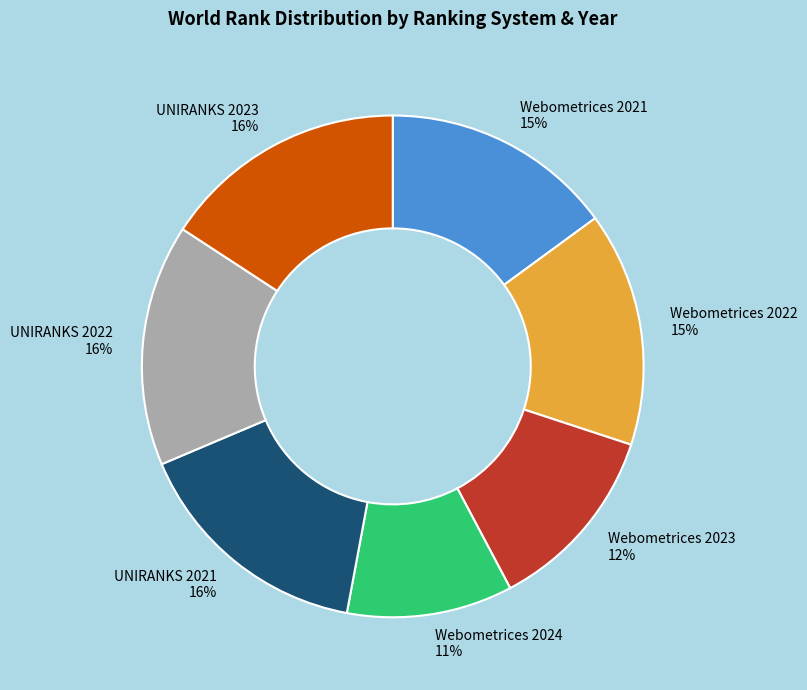

Count the number of slices in the pie.

7